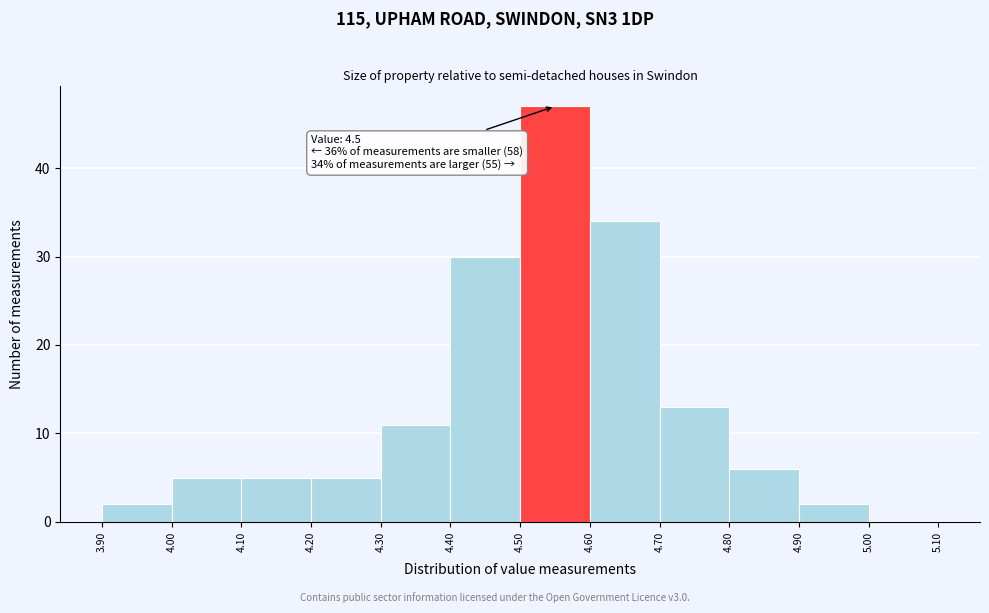

Over which range of the x-axis is the bar tallest?

4.50 to 4.60